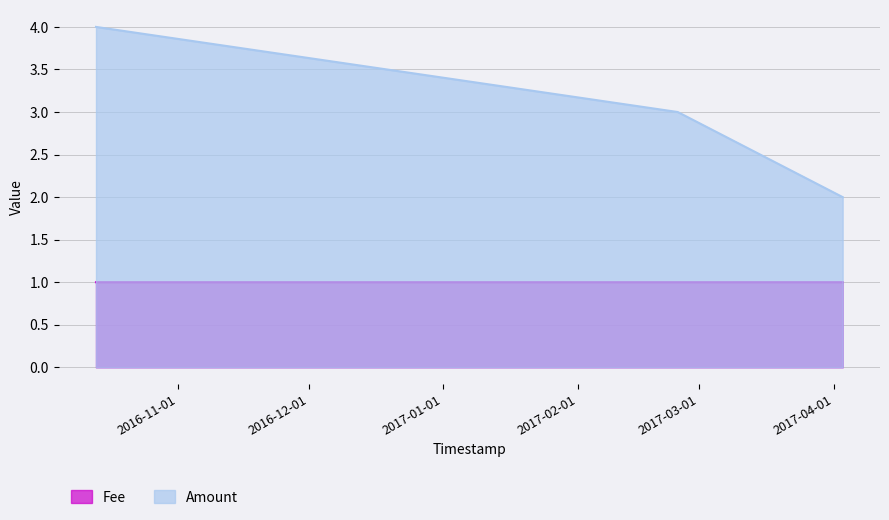

True or false: Amount and Fee cross at least once.

False